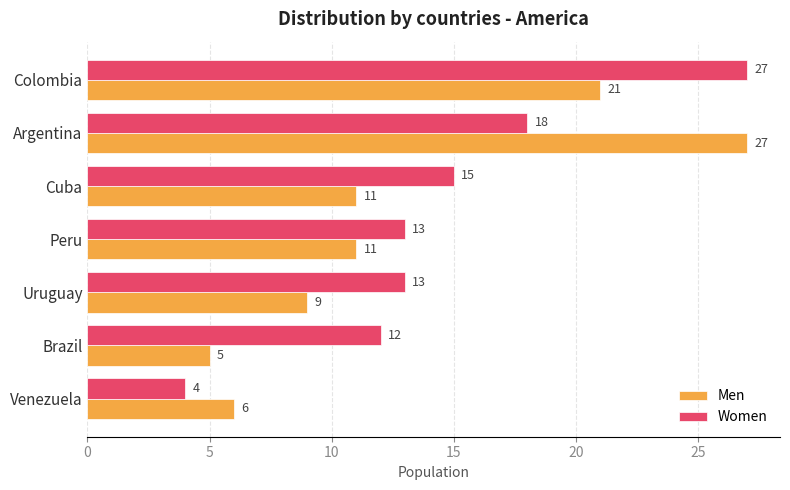

What are all the series names shown in the legend?

Men, Women